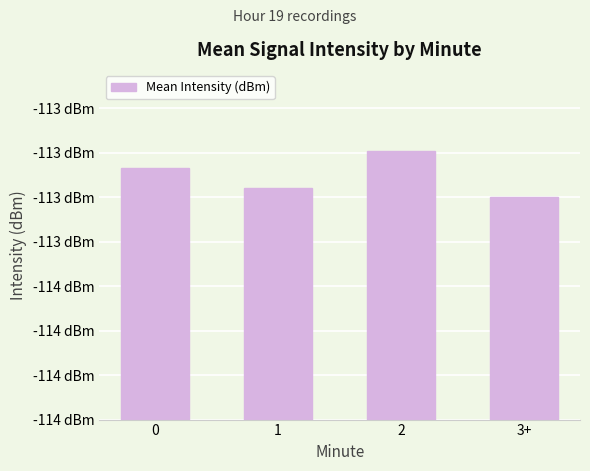

Rank the categories by value from lowest to highest.

3+, 1, 0, 2